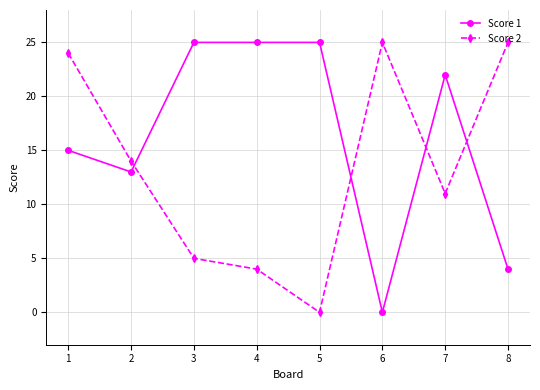

What is the difference between the highest and lowest values at 7?

11